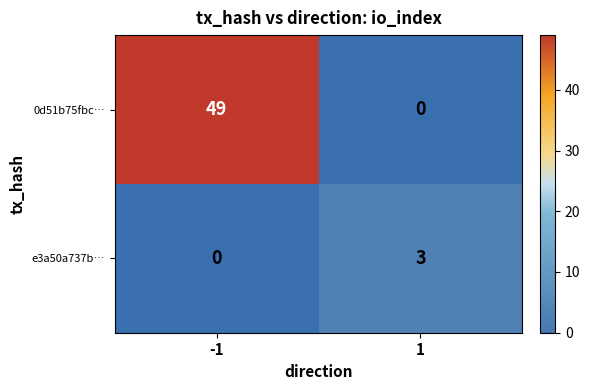

Rank the series by their maximum value, from highest to lowest.

0d51b75fbc…, e3a50a737b…